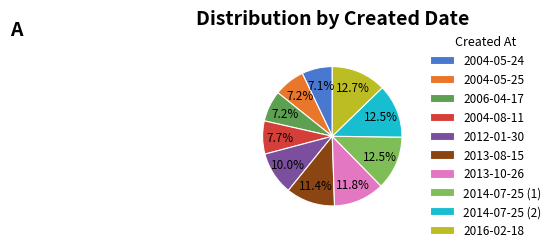

What percentage is NOT represented by 2004-05-25?

92.8%